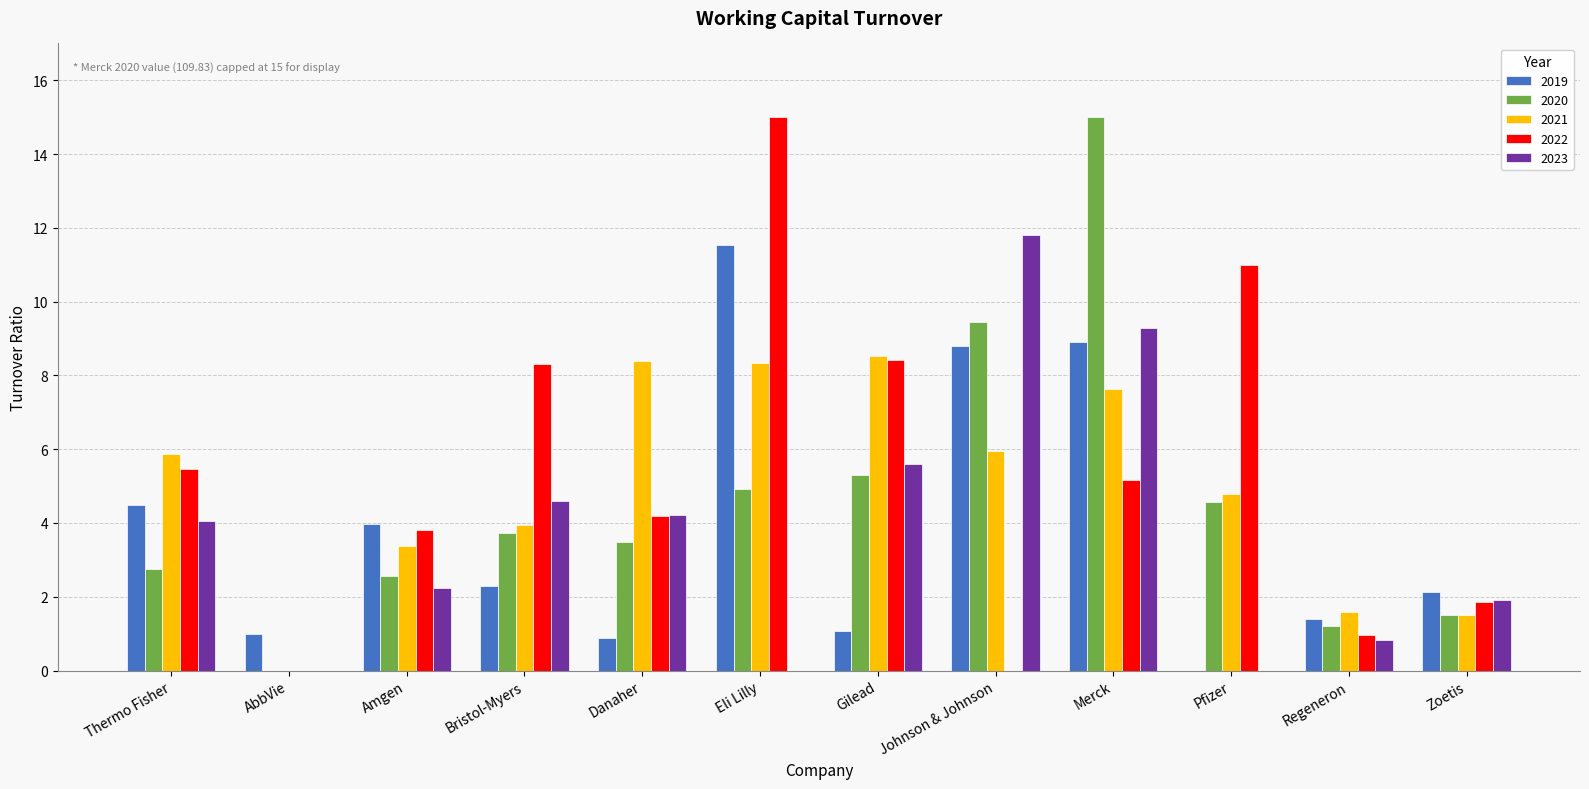

Is the value of 2022 at Johnson & Johnson greater than the value of 2021 at Pfizer?

No